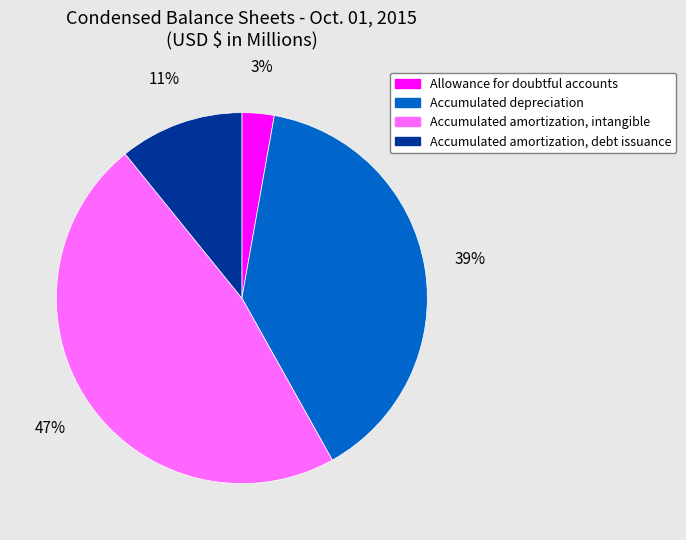

Which has a higher value, Accumulated amortization, intangible or Accumulated depreciation?

Accumulated amortization, intangible